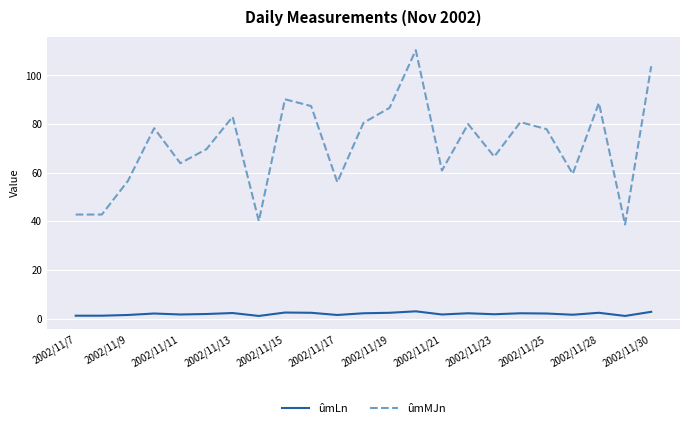

What is the greatest value displayed?

110.4